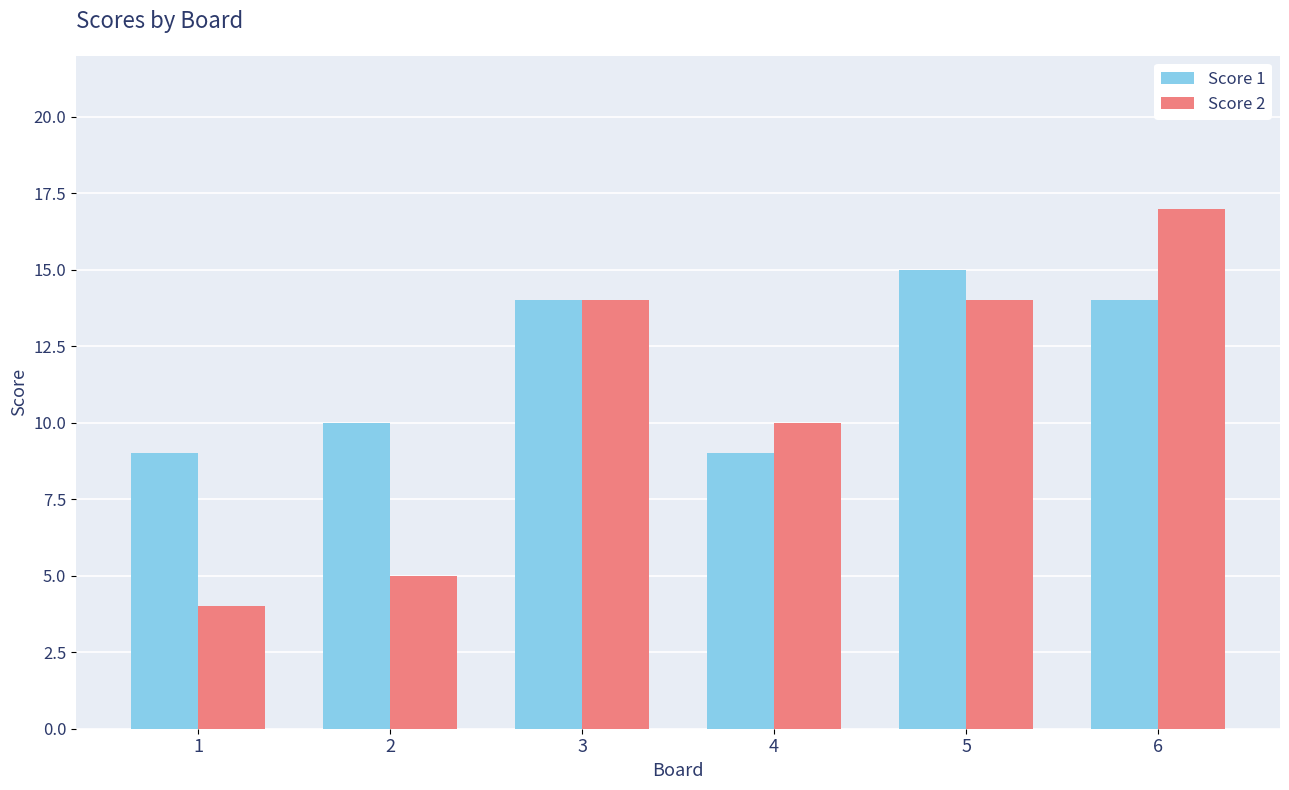

Reading right to left, list all the values displayed in this chart.

Score 1: 14	15	9	14	10	9
Score 2: 17	14	10	14	5	4